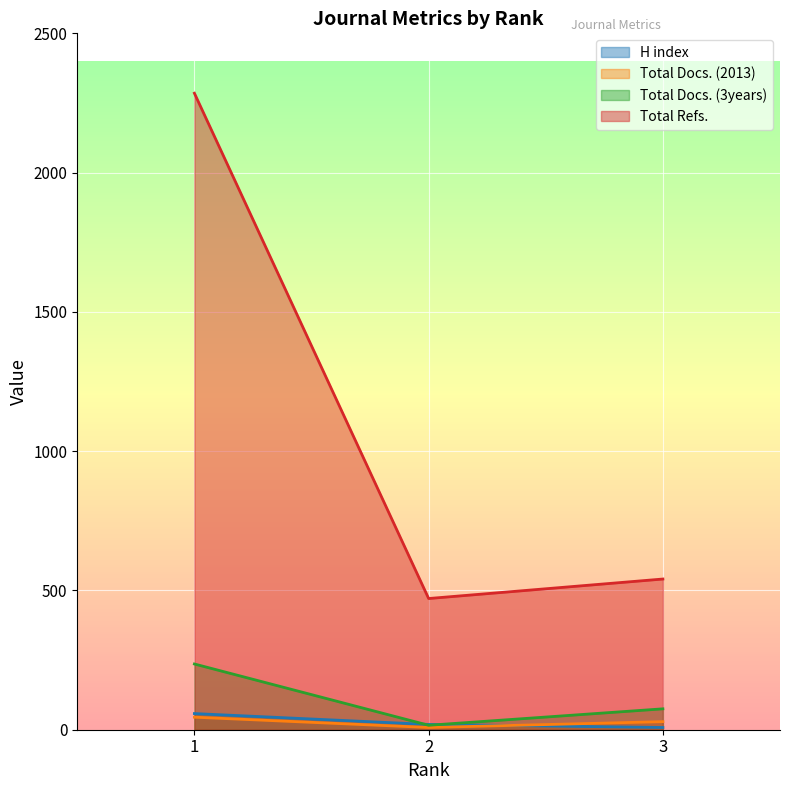

Is it true that Total Docs. (2013) equals 29 at 3?

True